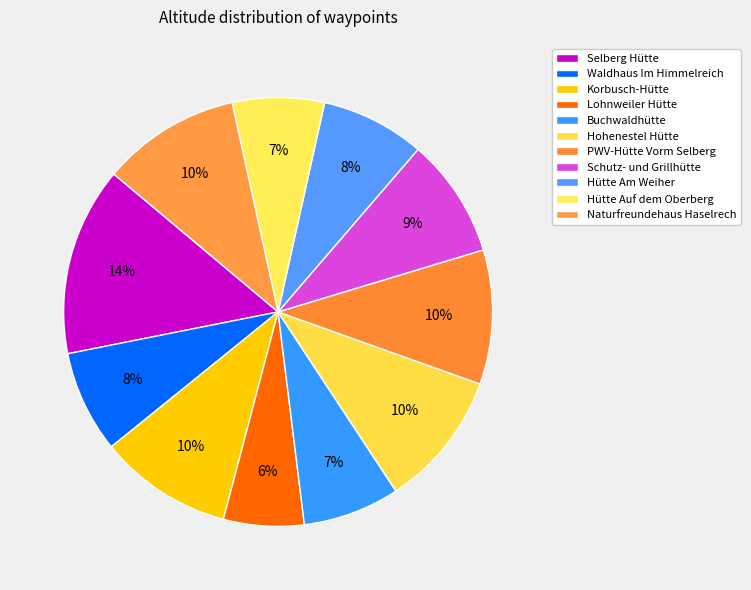

How many slices are in this pie chart?

11